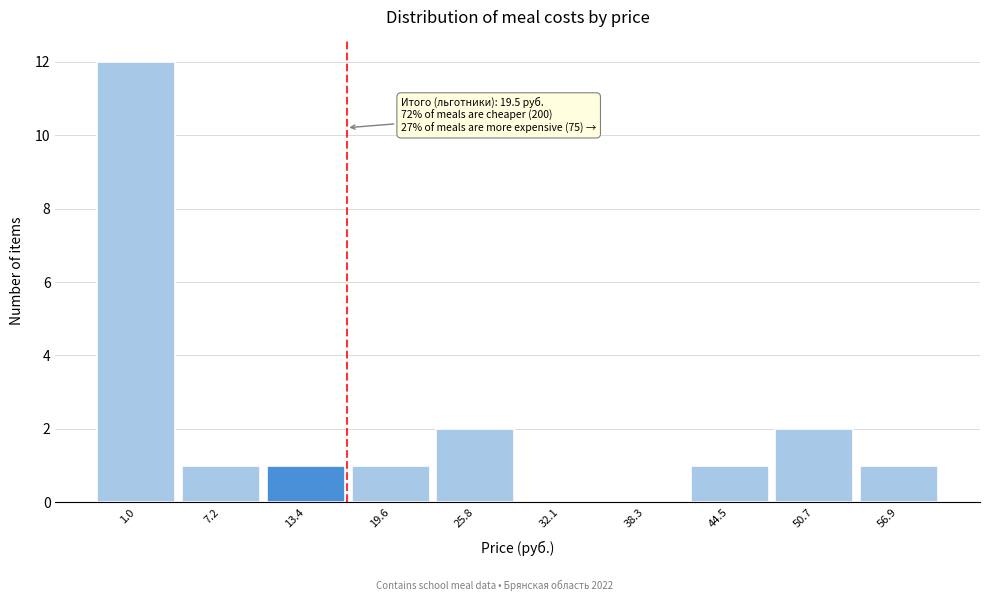

Reading left to right, what are all the values shown in this chart?

1.0=12	7.2=1	13.4=1	19.6=1	25.8=2	32.1=0	38.3=0	44.5=1	50.7=2	56.9=1